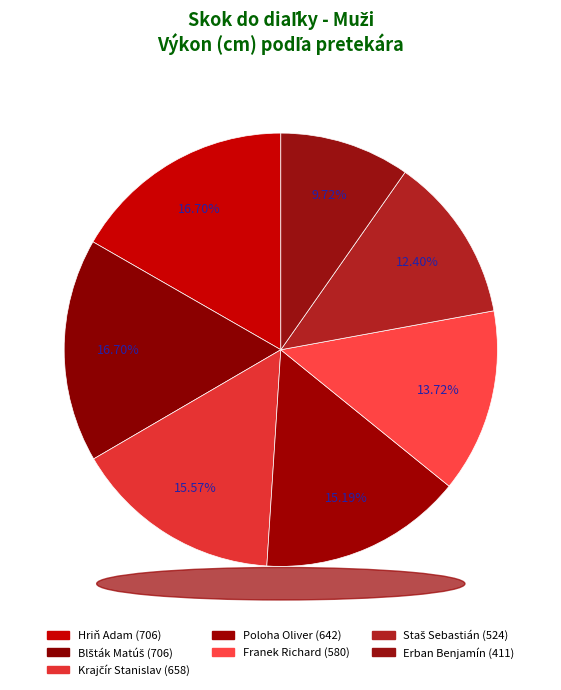

Rank the categories by value from highest to lowest.

Hriň Adam, Blšták Matúš, Krajčír Stanislav, Poloha Oliver, Franek Richard, Staš Sebastián, Erban Benjamín